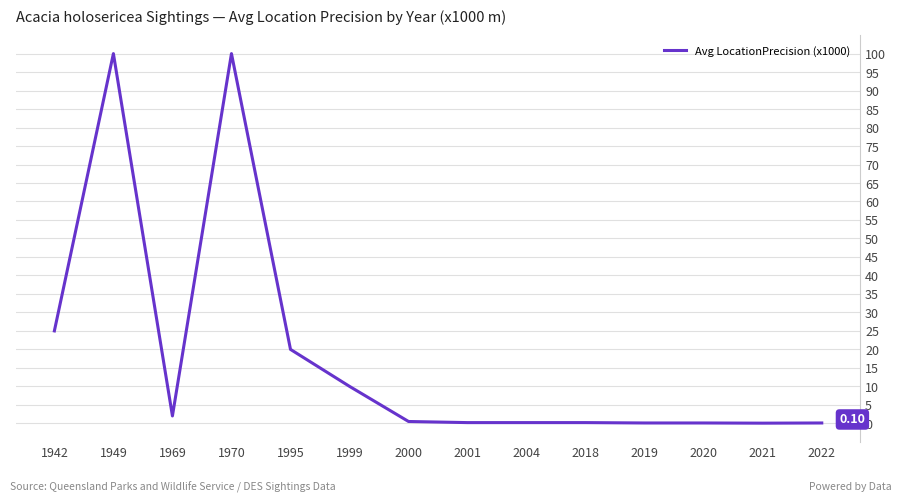

True or false: the data shows 35.7 at 1942.

False